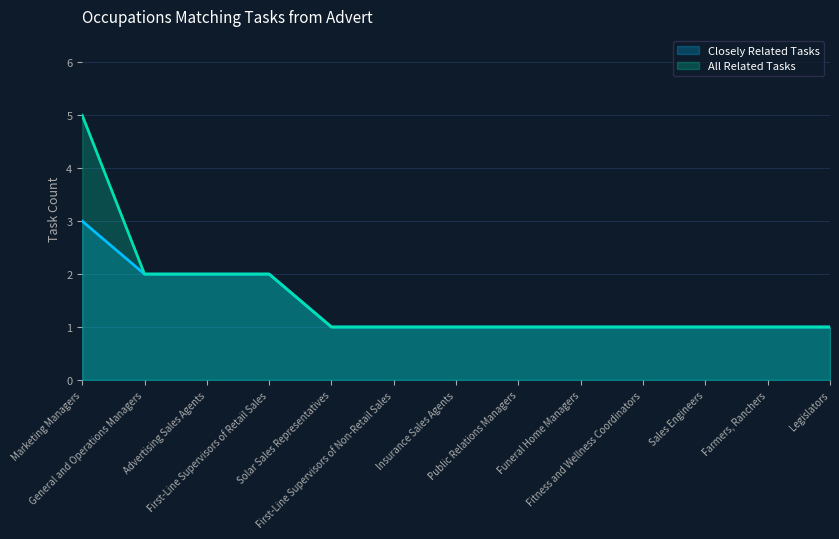

How many lines are shown in the chart?

2